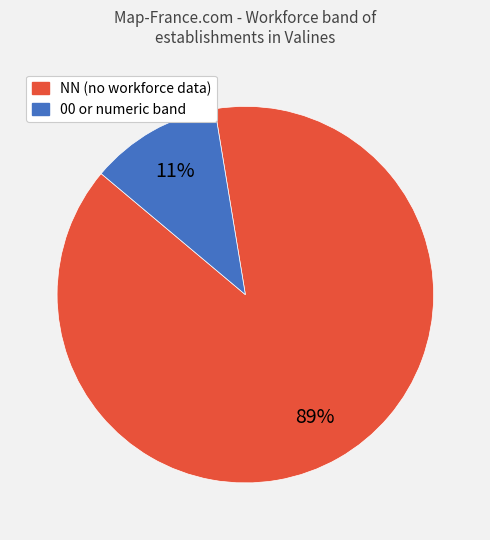

How many slices are in this pie chart?

2